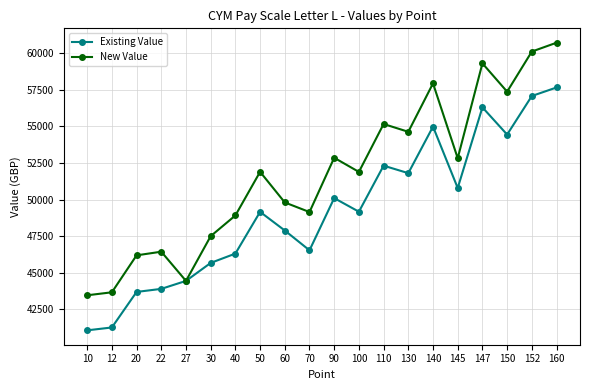

What is the value of the New Value point at the 19th from the left?

60102.0